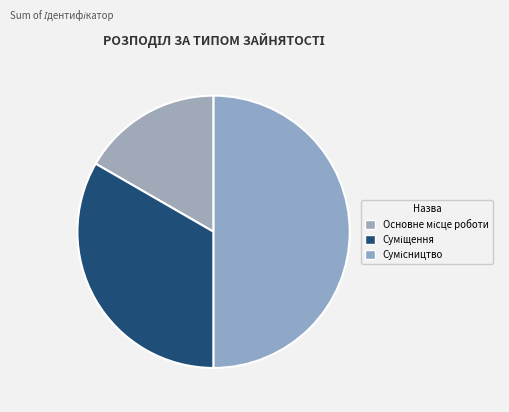

To the nearest percent, what percentage of the pie is Сумісництво?

50%